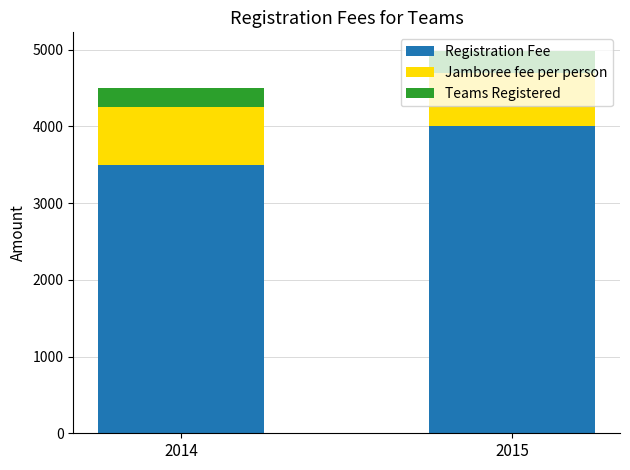

At which label does Registration Fee reach its peak?

2015